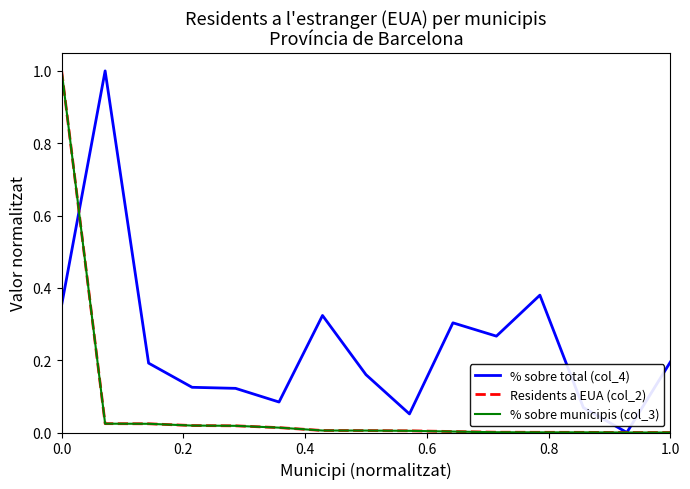

Which series has the largest total across all categories?

% sobre total (col_4)